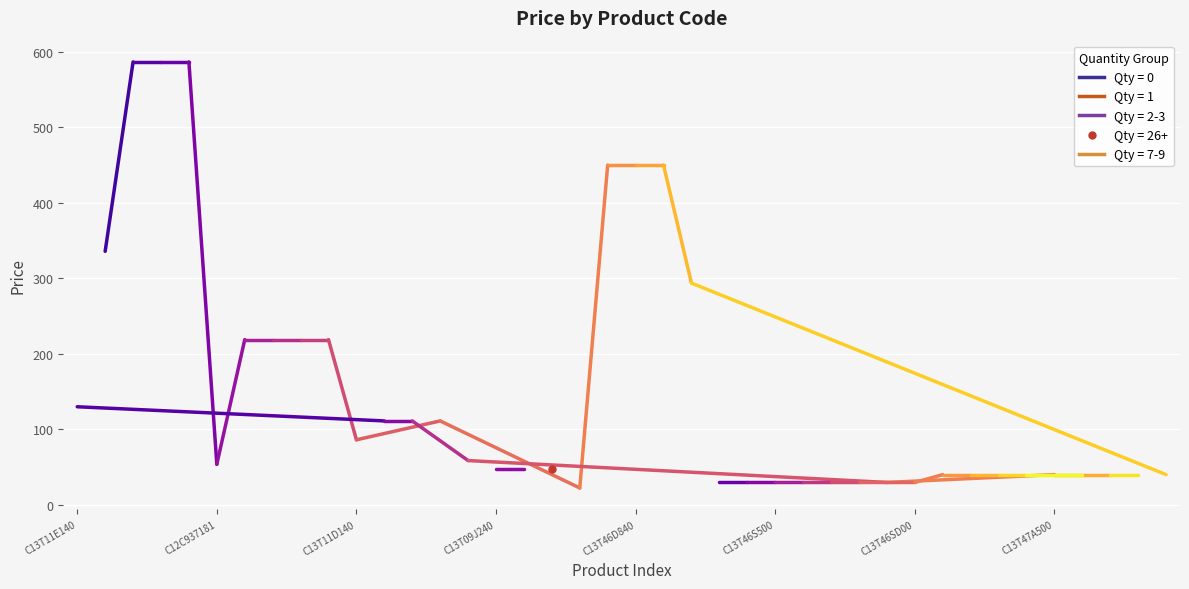

At which category does the data reach its first local valley?

C12C937181